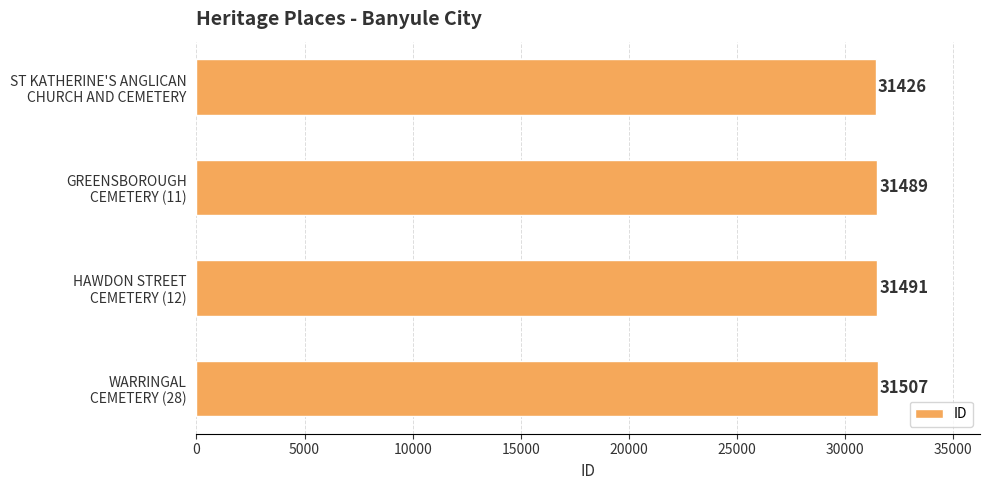

How many data points are less than 31491?

2